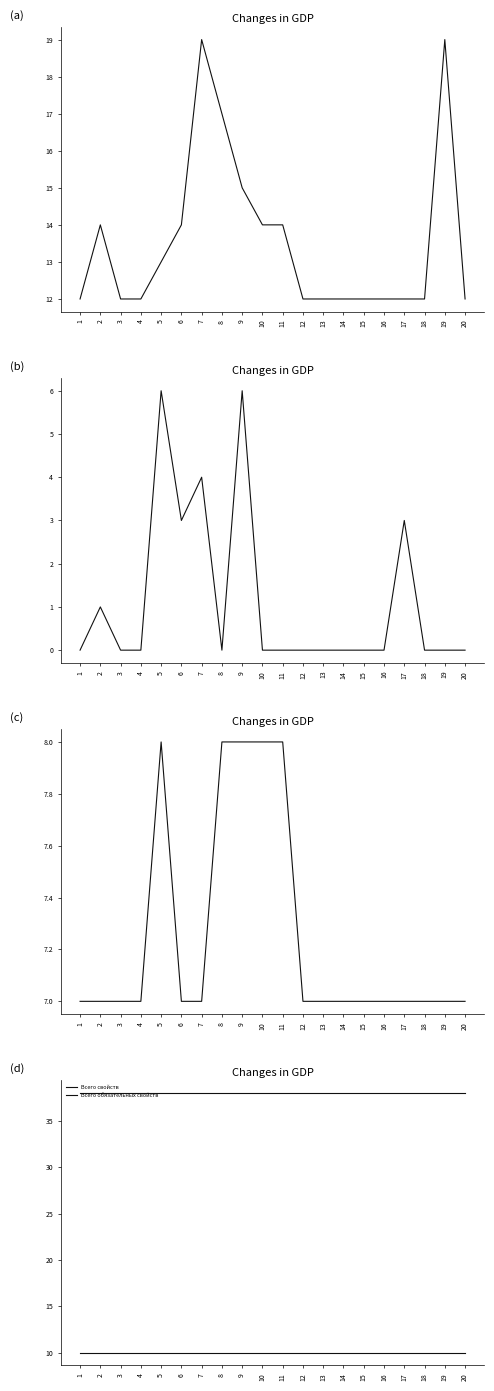

The Всего свойств series shows 38 at 1. True or false?

True